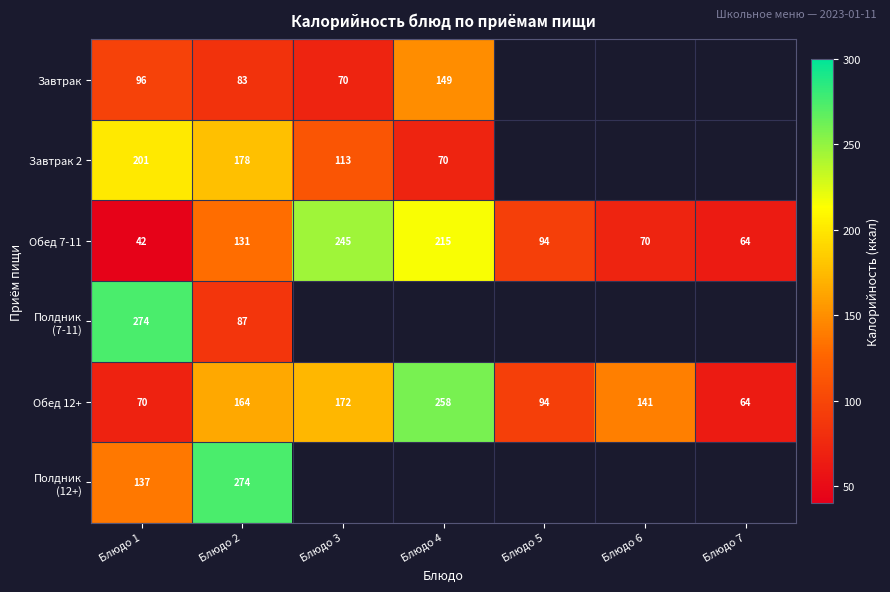

What is the average value of the Обед 7-11 series?

123.2